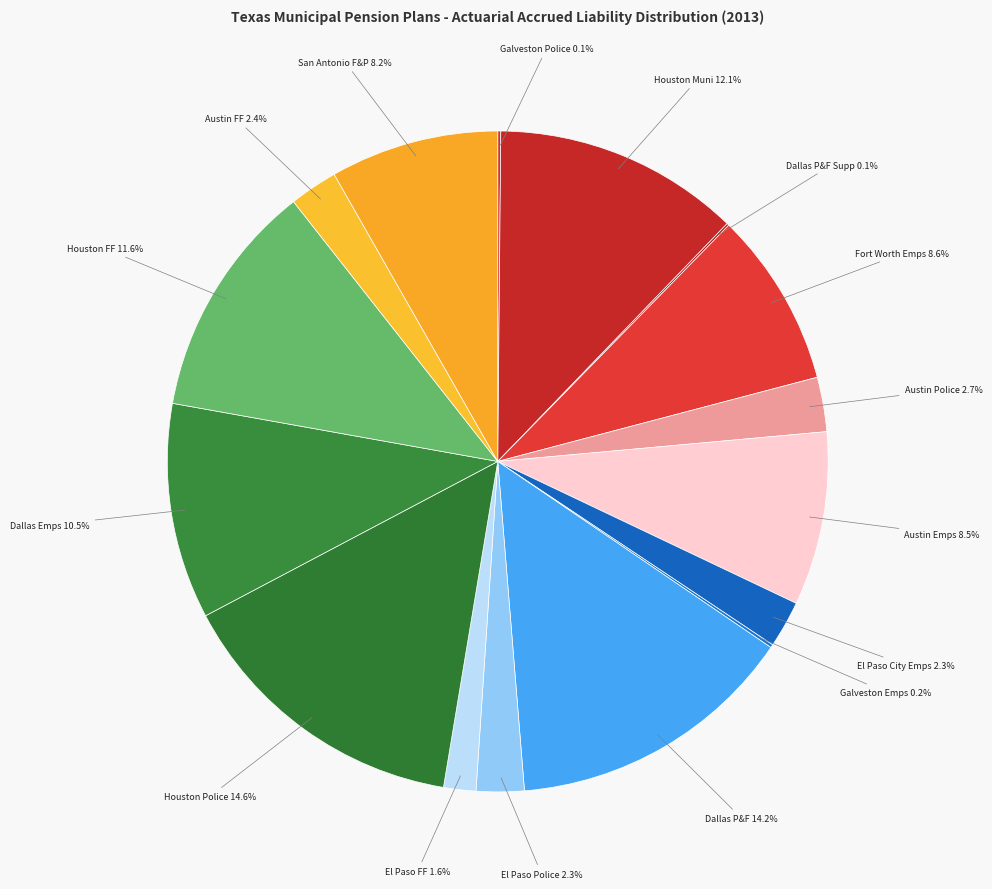

Does Dallas Emps account for over 50% of the chart?

No